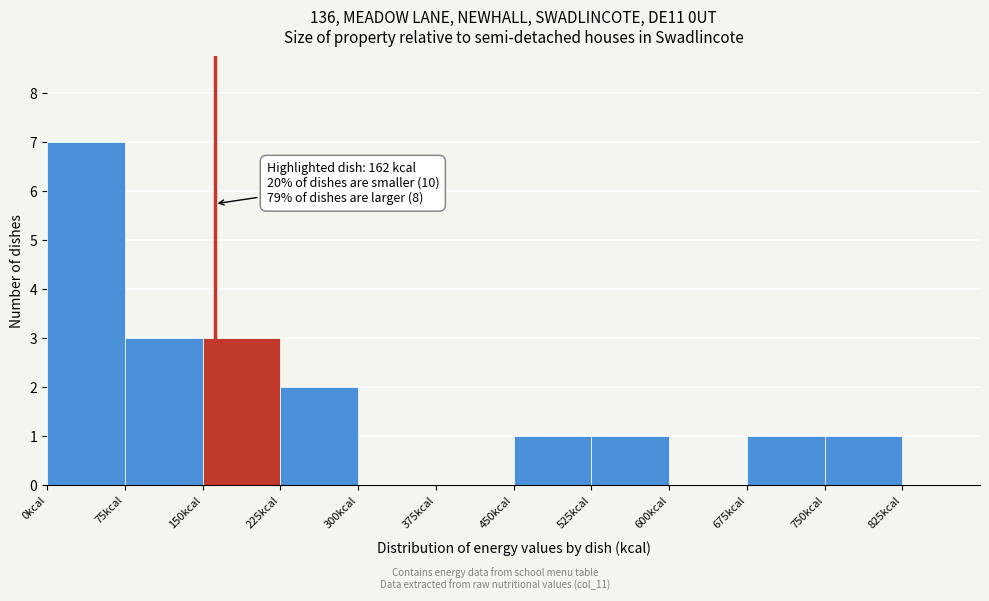

Which range on the x-axis has the tallest bar?

0 to 75